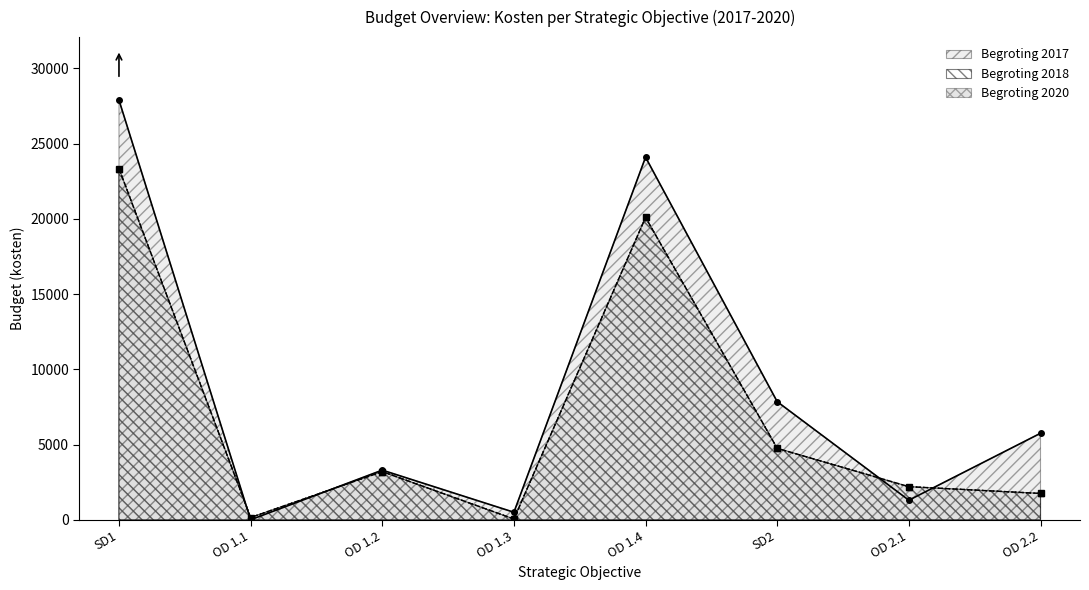

What is the difference between the second highest and minimum values in the Begroting 2020 kosten series?

20050